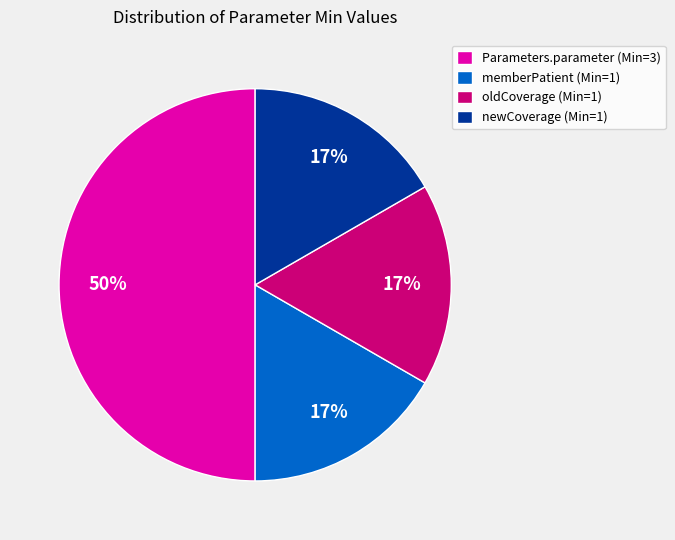

How many segments does this pie chart have?

4